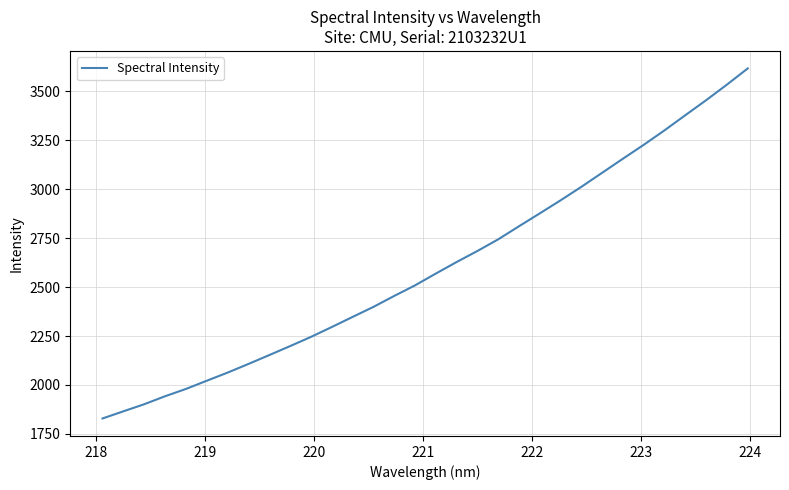

What is the minimum value shown in the chart?

1828.9